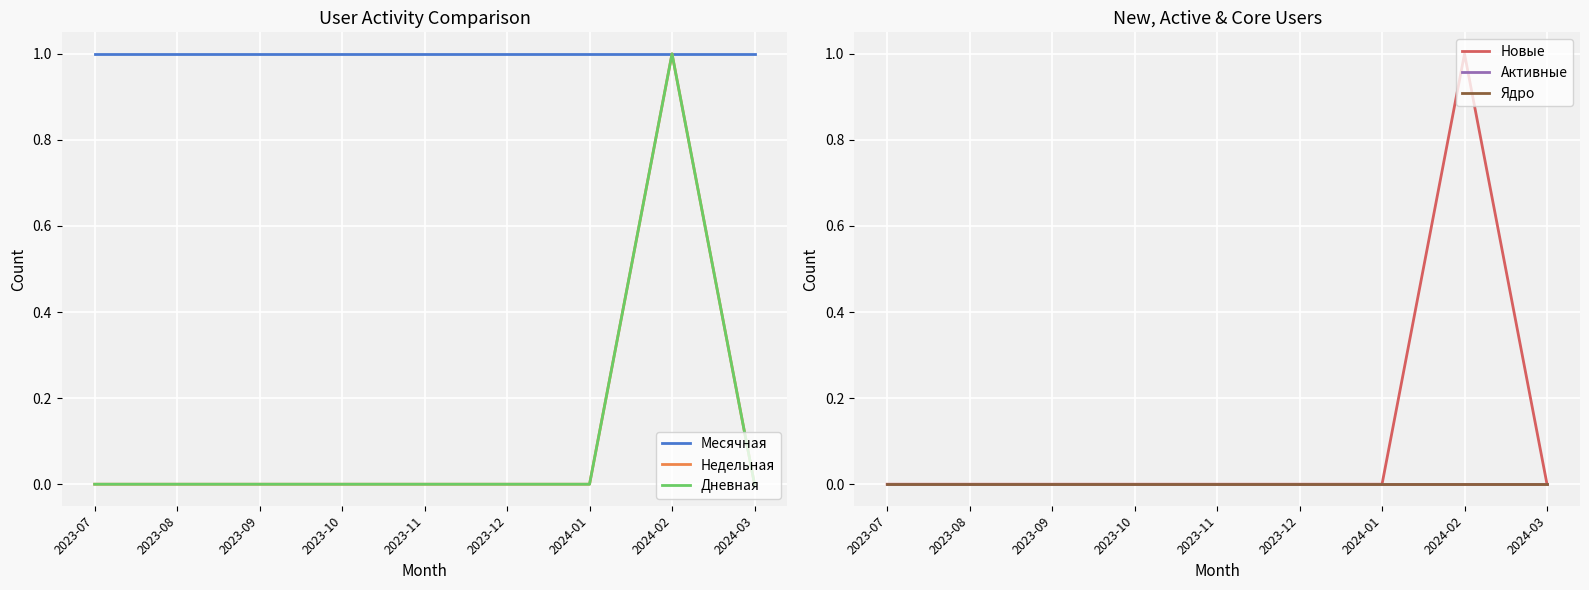

True or false: Ядро has more than 1 points higher than both neighbors.

False